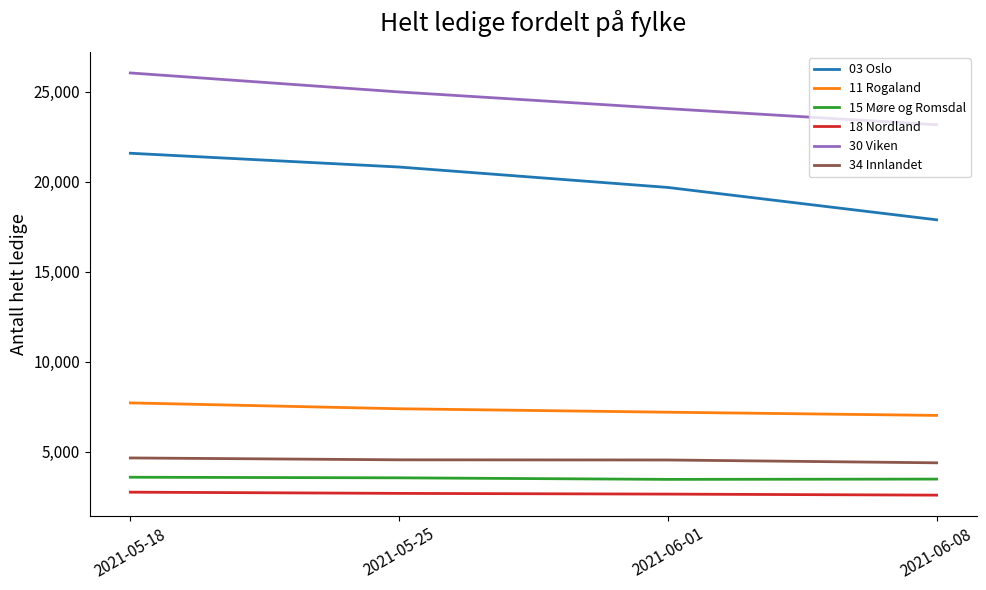

Between 2021-05-18 and 2021-05-25, which series saw the biggest shift?

30 Viken